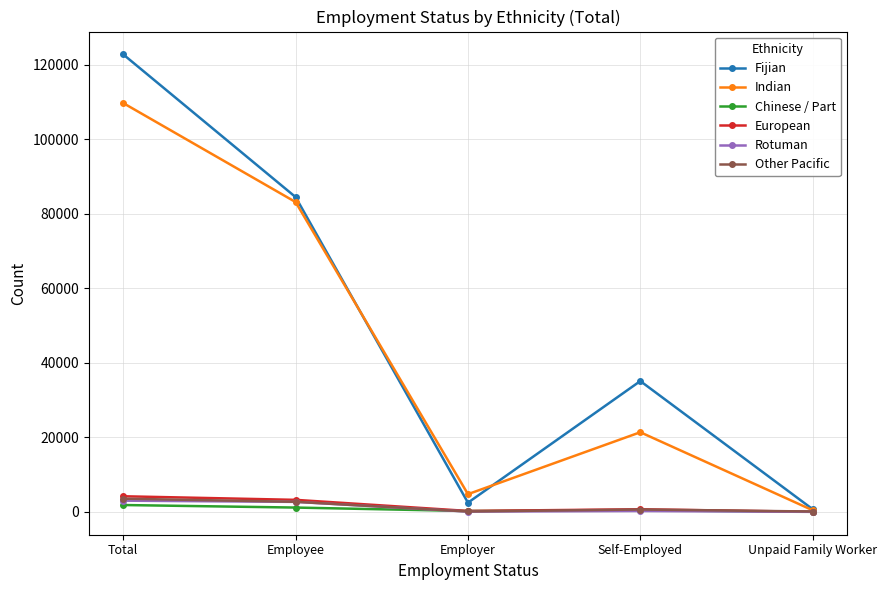

What is the difference between the maximum and minimum values in the European series?

4175